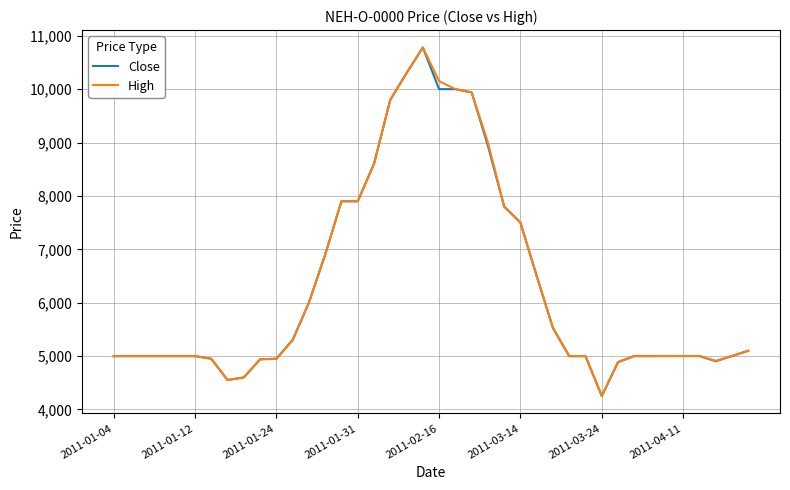

What is the greatest value displayed?

10780